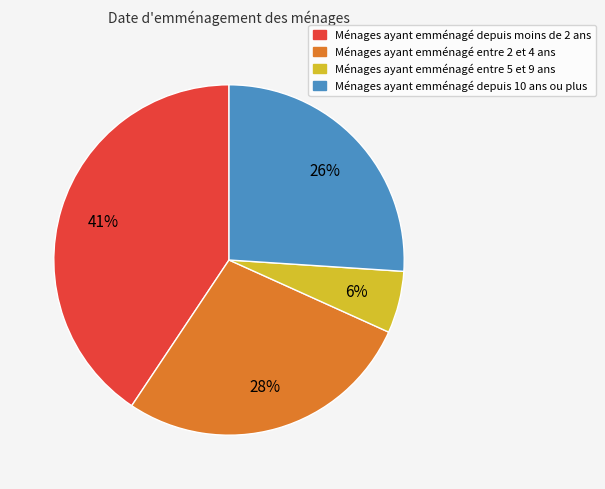

Does any single category account for the majority?

No